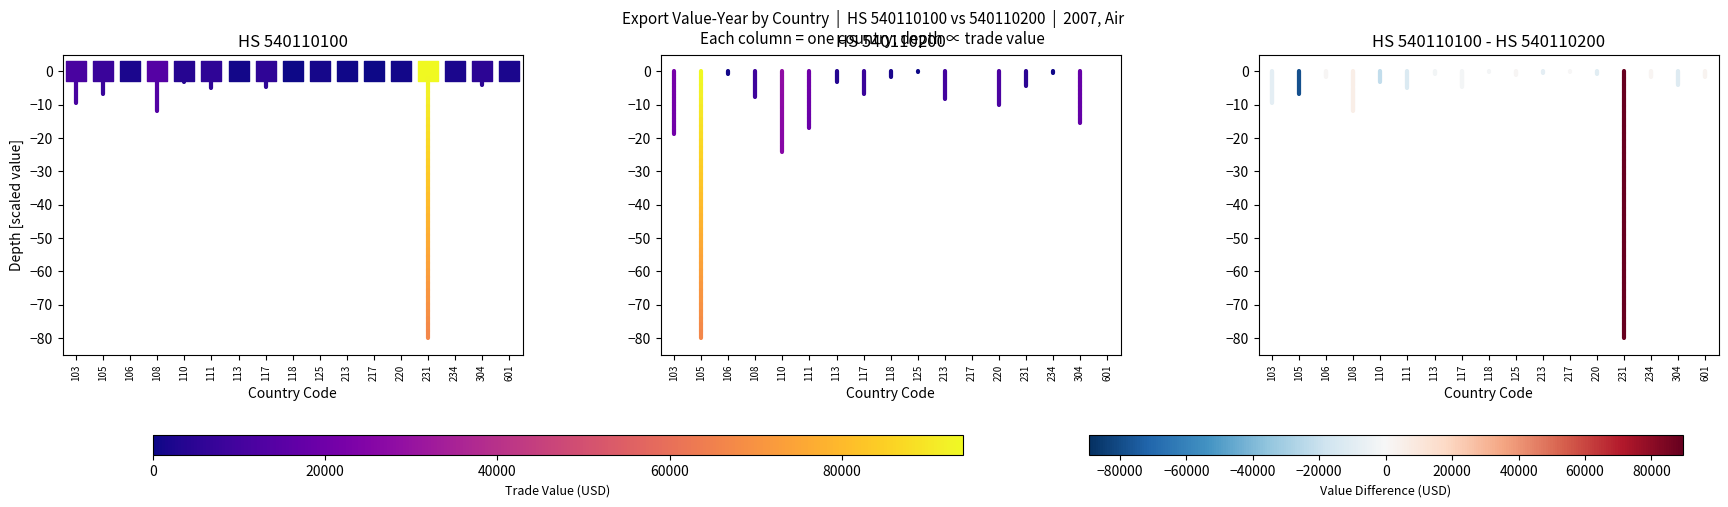

How many HS 540110200 values are between 0 and 1?

1